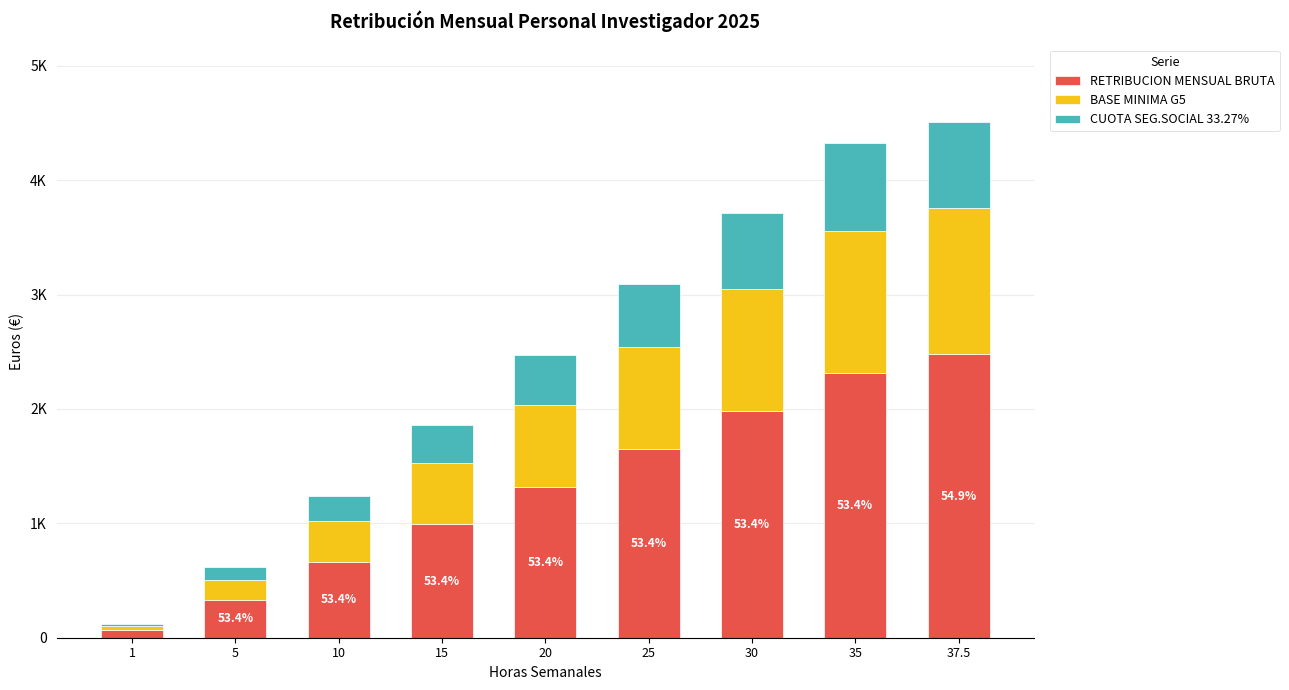

What are all the series names shown in the legend?

RETRIBUCION MENSUAL BRUTA, BASE MINIMA G5, CUOTA SEG.SOCIAL 33.27%